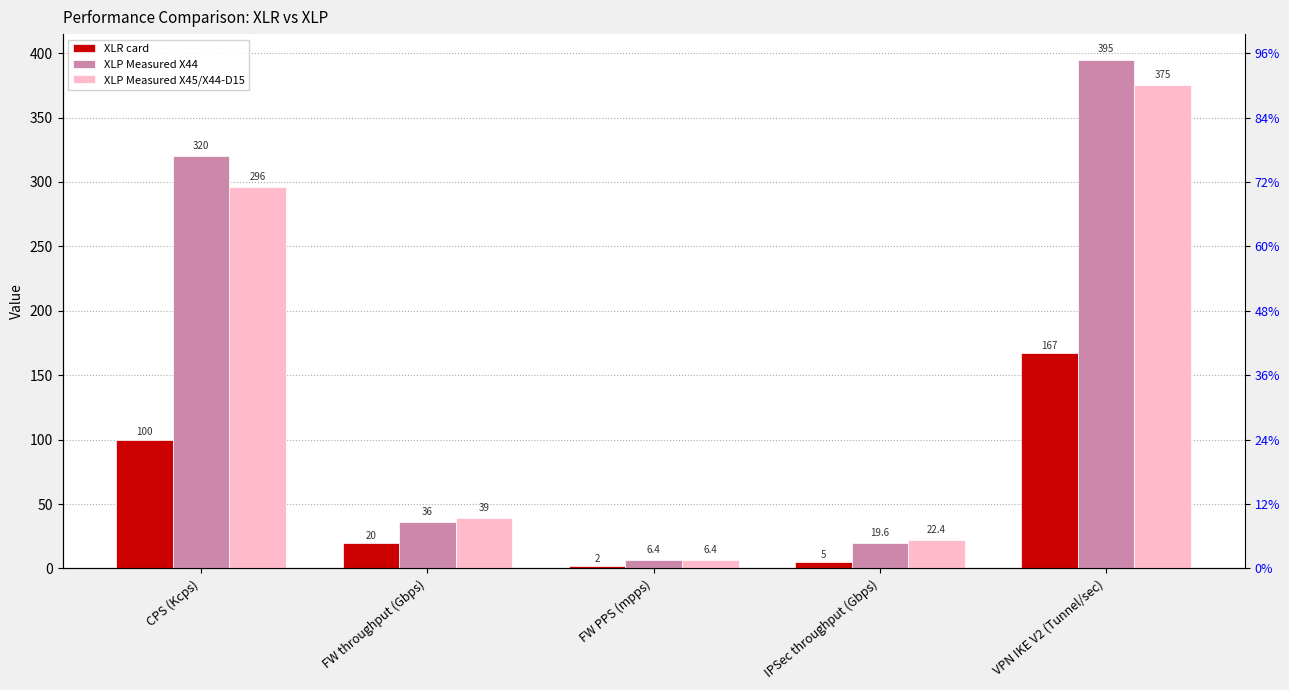

What is the value of the XLP Measured X44 bar at the 2nd from the left?

36.0